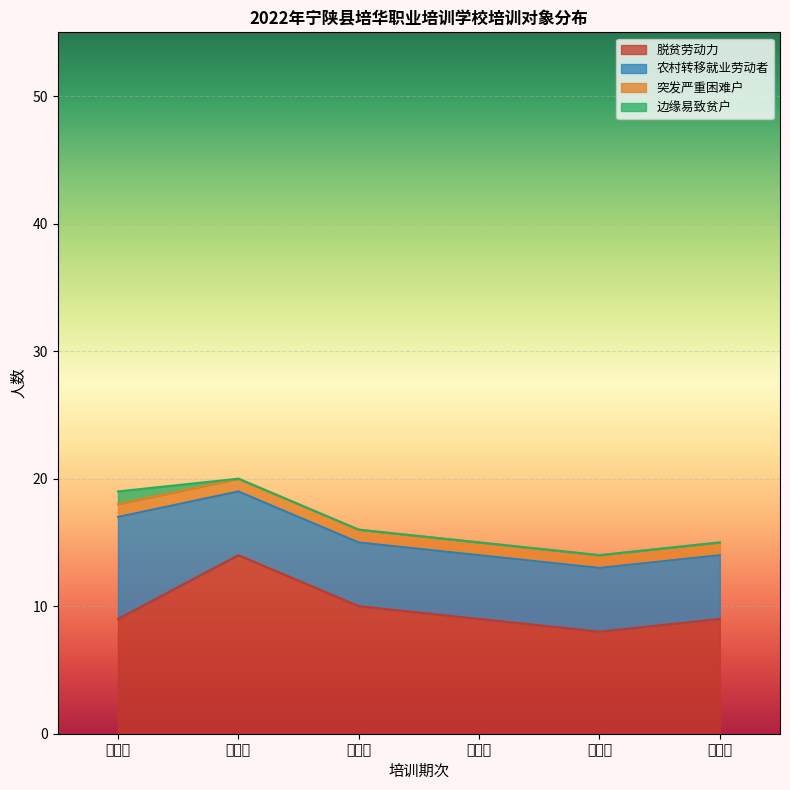

How many lines are shown in the chart?

4